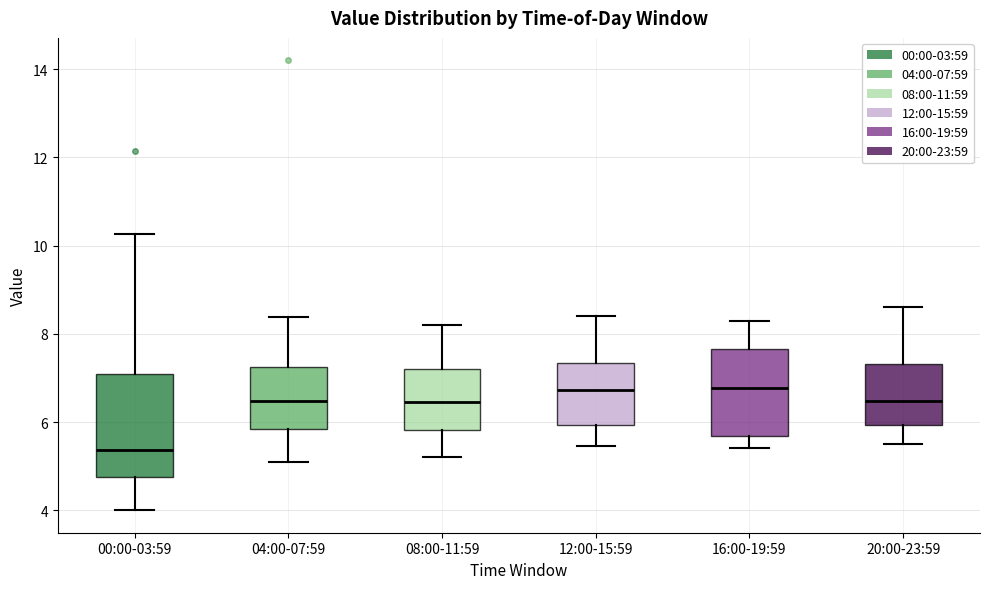

Reading left to right, transcribe this box plot: for each box, give where its median line is, the range the box spans, and where its two whiskers end, as read against the y-axis. The values are not printed on the chart, so give them approximately, as read against the axis.

00:00-03:59: median 5.4, box 4.8 to 7.0, whiskers 4.0 to 10.2
04:00-07:59: median 6.4, box 5.8 to 7.2, whiskers 5.2 to 8.4
08:00-11:59: median 6.4, box 5.8 to 7.2, whiskers 5.2 to 8.2
12:00-15:59: median 6.8, box 6.0 to 7.4, whiskers 5.4 to 8.4
16:00-19:59: median 6.8, box 5.6 to 7.6, whiskers 5.4 to 8.4
20:00-23:59: median 6.4, box 6.0 to 7.4, whiskers 5.6 to 8.6